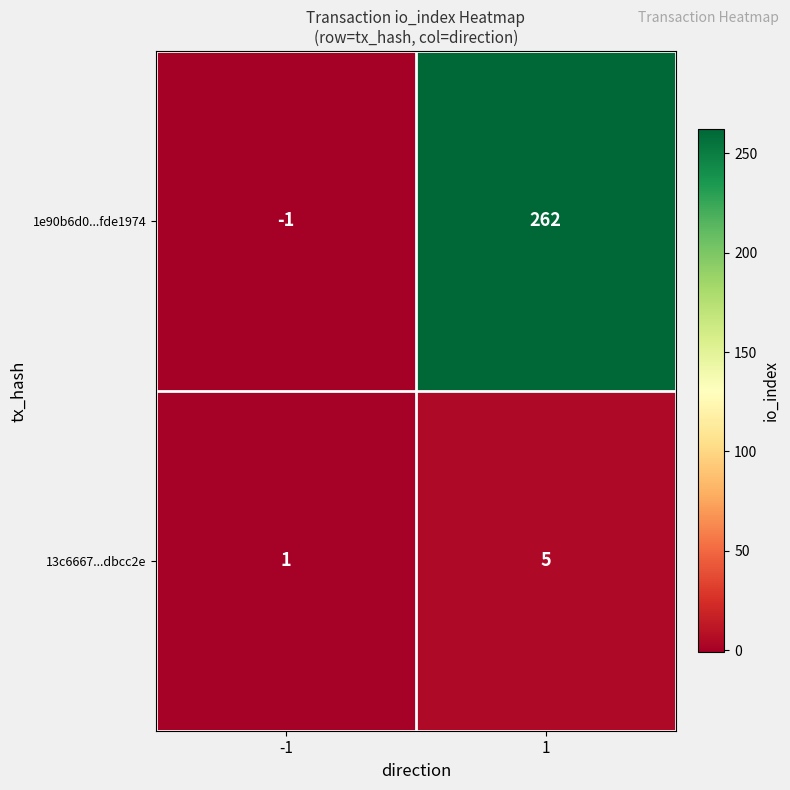

List the series in order of their peak value, lowest first.

13c6667...dbcc2e, 1e90b6d0...fde1974